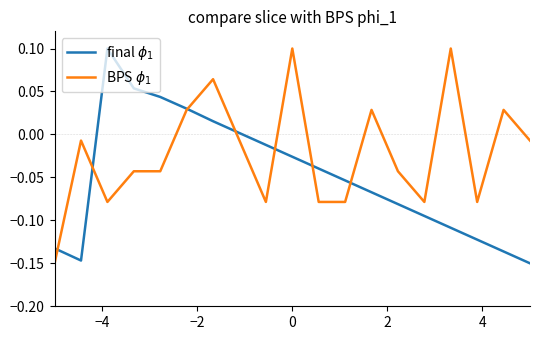

Which series ends up on top after the final intersection of BPS $\phi_1$ and final $\phi_1$?

BPS $\phi_1$